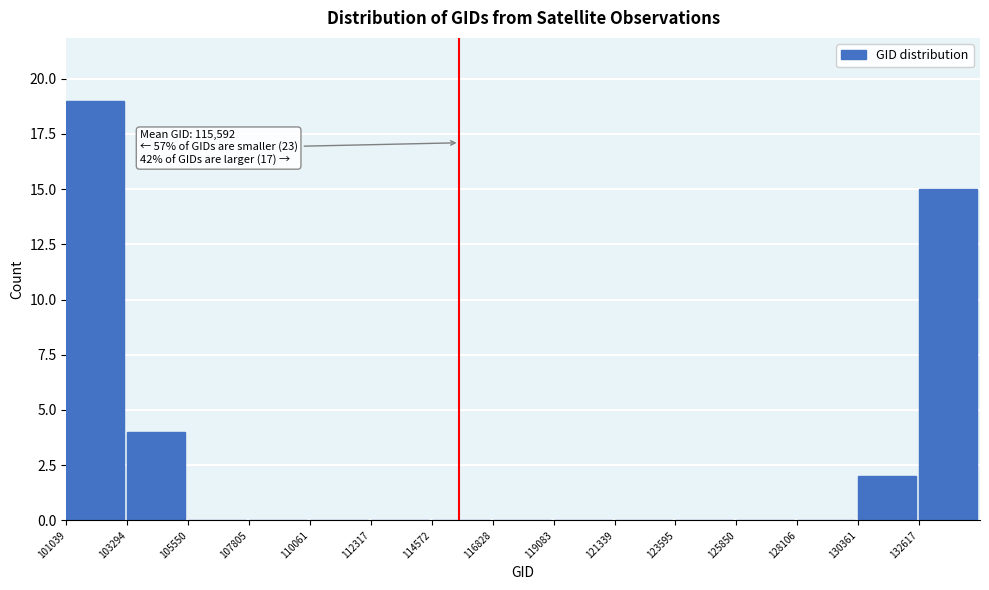

Over which range of the x-axis is the bar tallest?

101000 to 103500